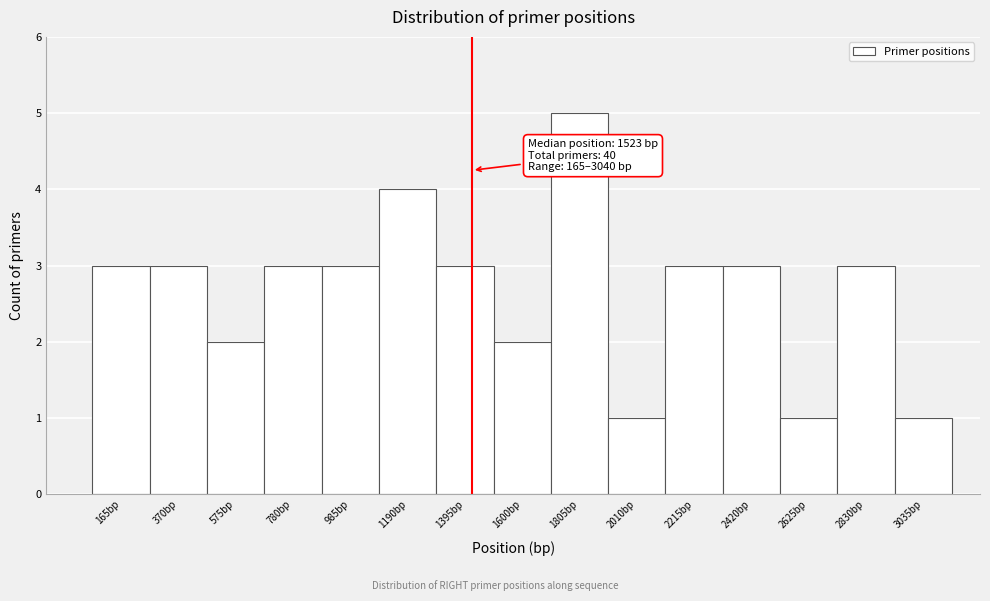

Reading right to left, transcribe all the data shown in this chart.

3035bp=1	2830bp=3	2625bp=1	2420bp=3	2215bp=3	2010bp=1	1805bp=5	1600bp=2	1395bp=3	1190bp=4	985bp=3	780bp=3	575bp=2	370bp=3	165bp=3